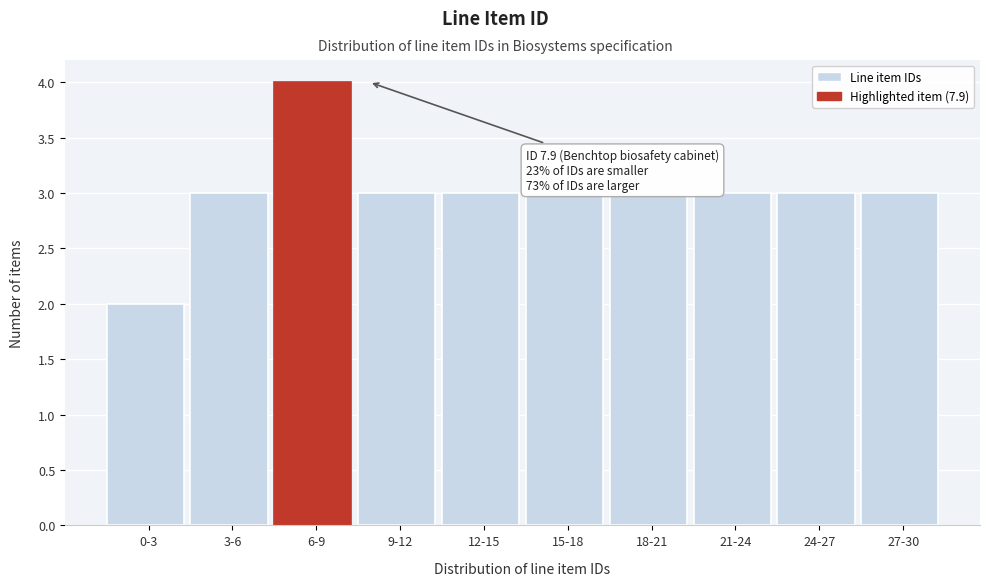

Reading left to right, transcribe all the data shown in this chart.

2	3	4	3	3	3	3	3	3	3